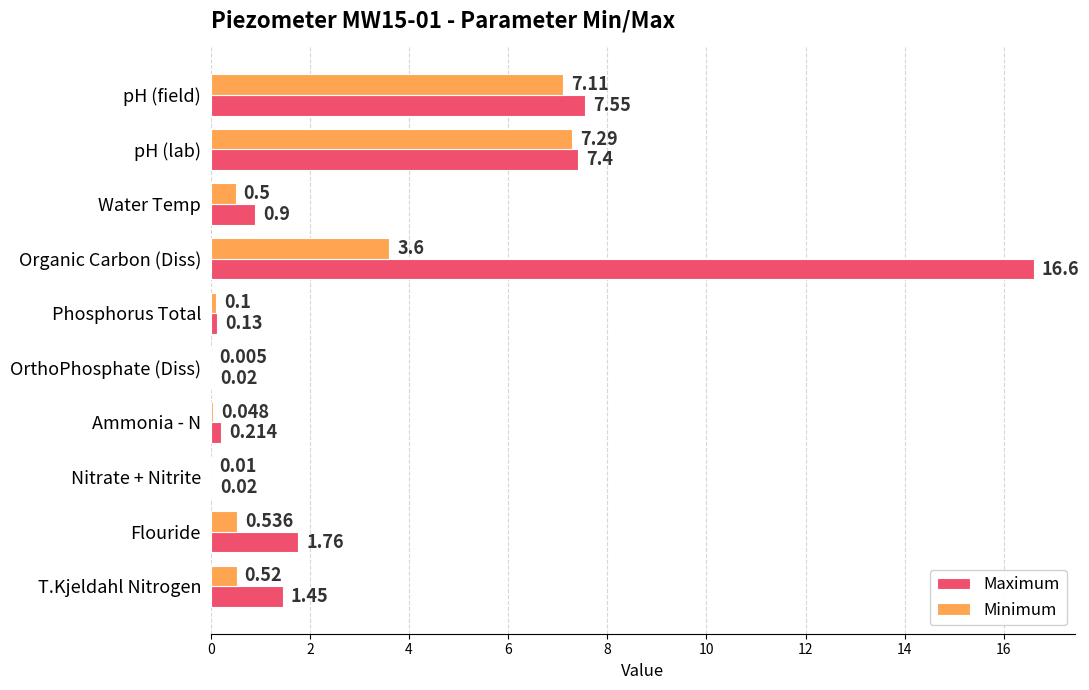

Which category has the highest value across all series?

Organic Carbon (Diss)